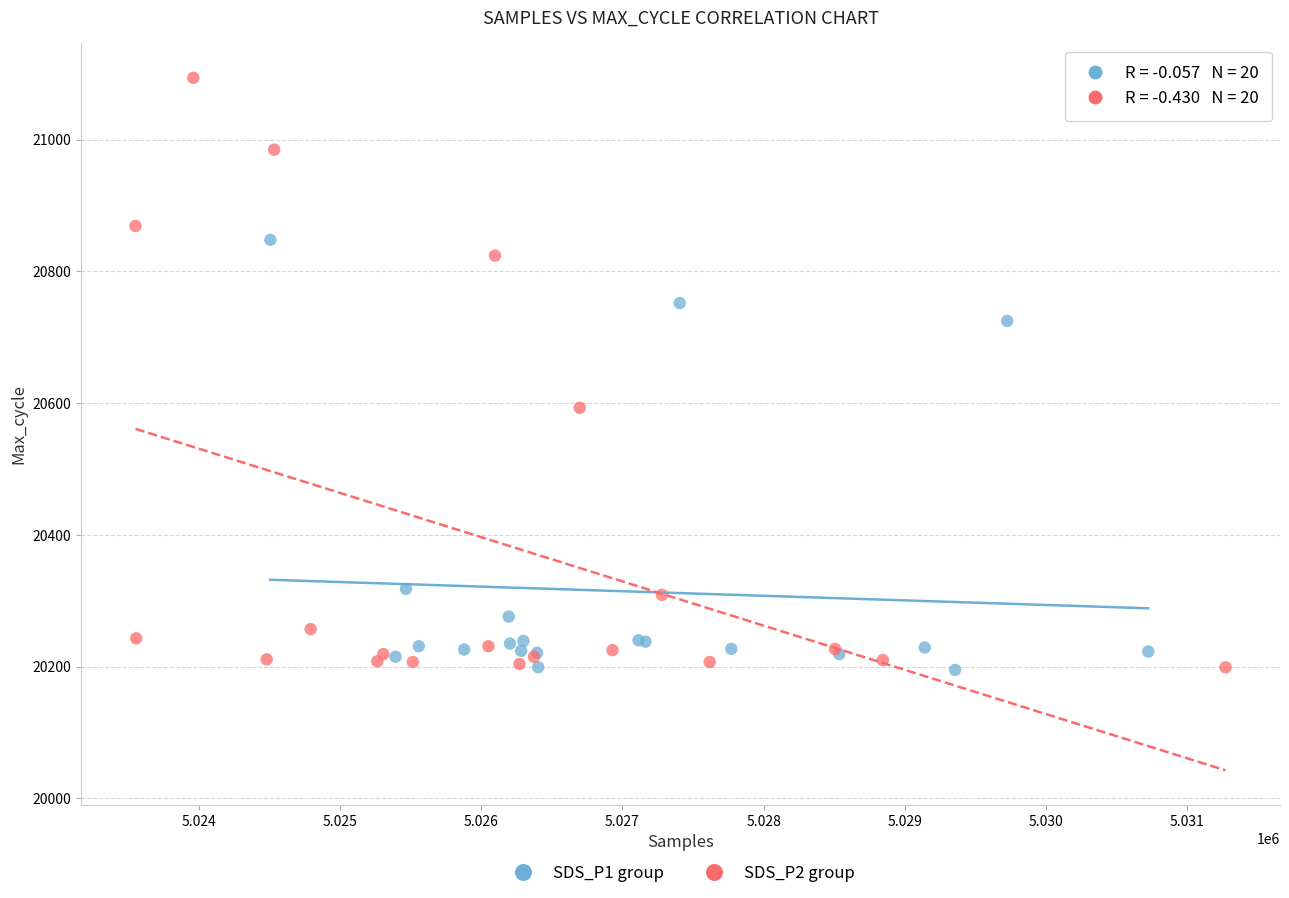

Which series contains the highest Y value?

SDS_P2 group